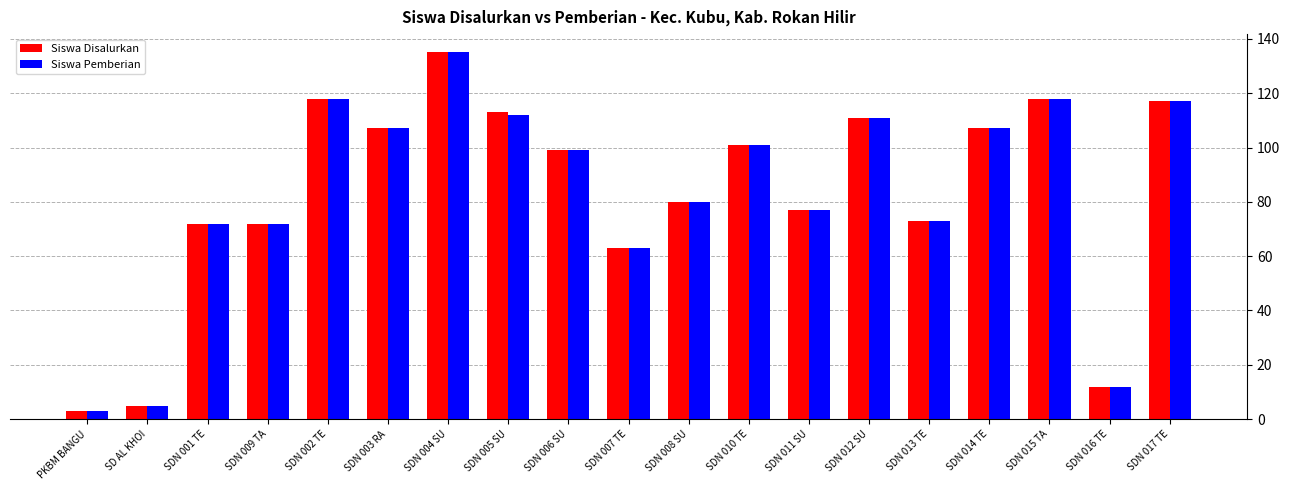

Reading left to right, transcribe all the data shown in this chart.

Siswa Disalurkan: 3	5	72	72	118	107	135	113	99	63	80	101	77	111	73	107	118	12	117
Siswa Pemberian: 3	5	72	72	118	107	135	112	99	63	80	101	77	111	73	107	118	12	117